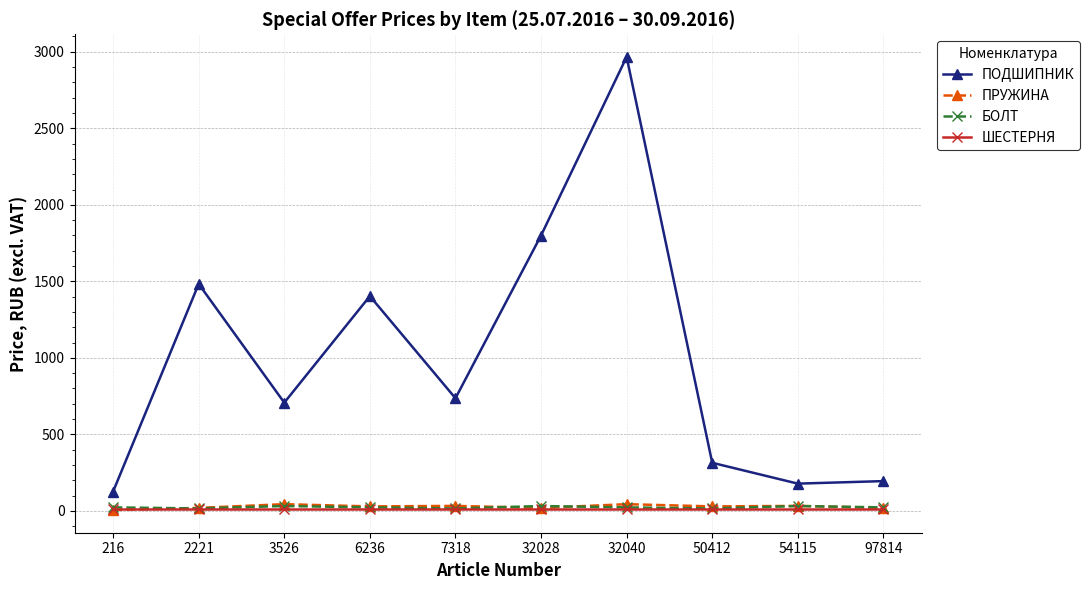

Which series has the largest range (max minus min)?

ПОДШИПНИК